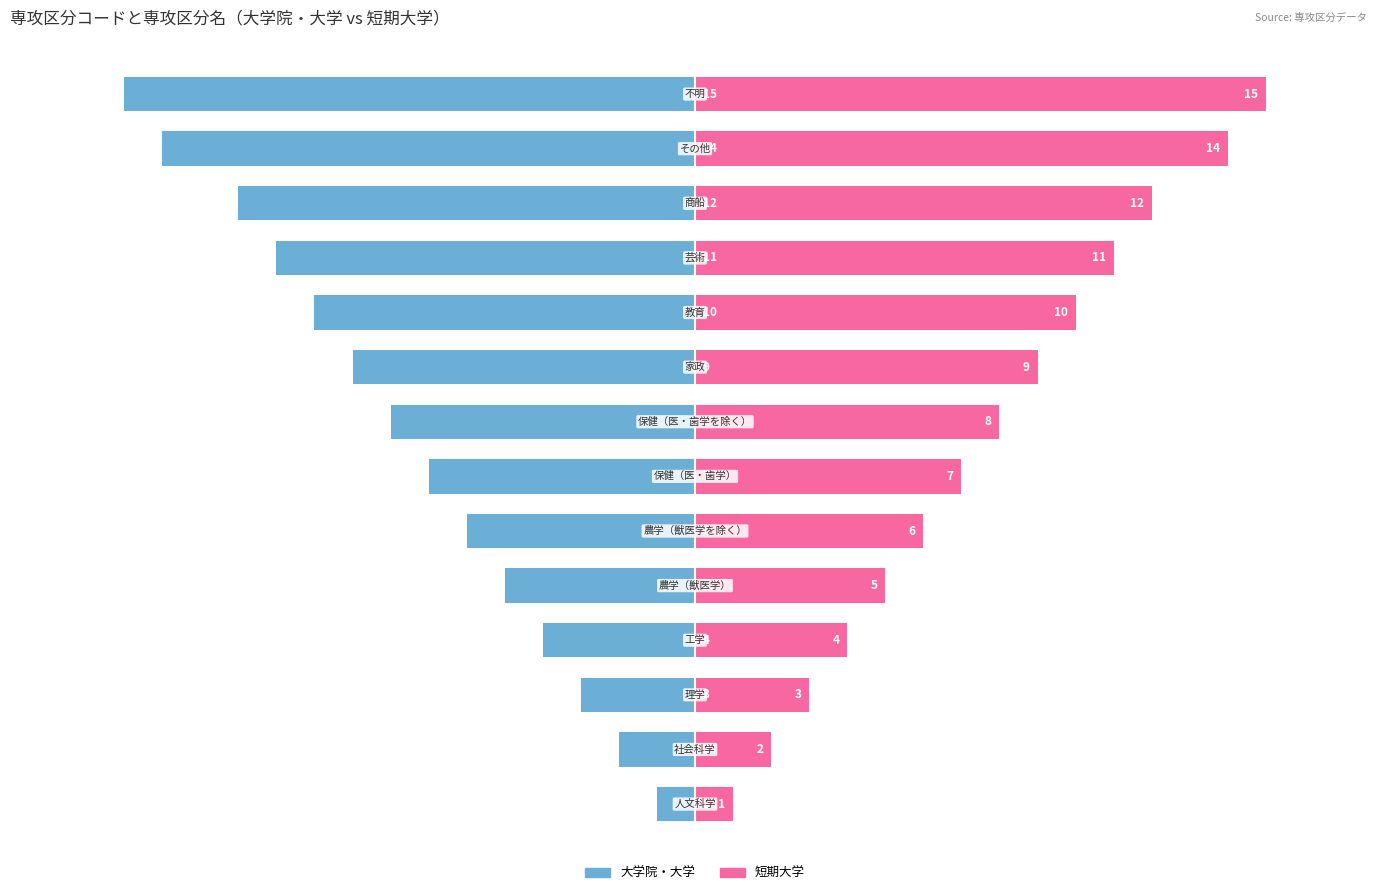

How many bars are there in total?

28